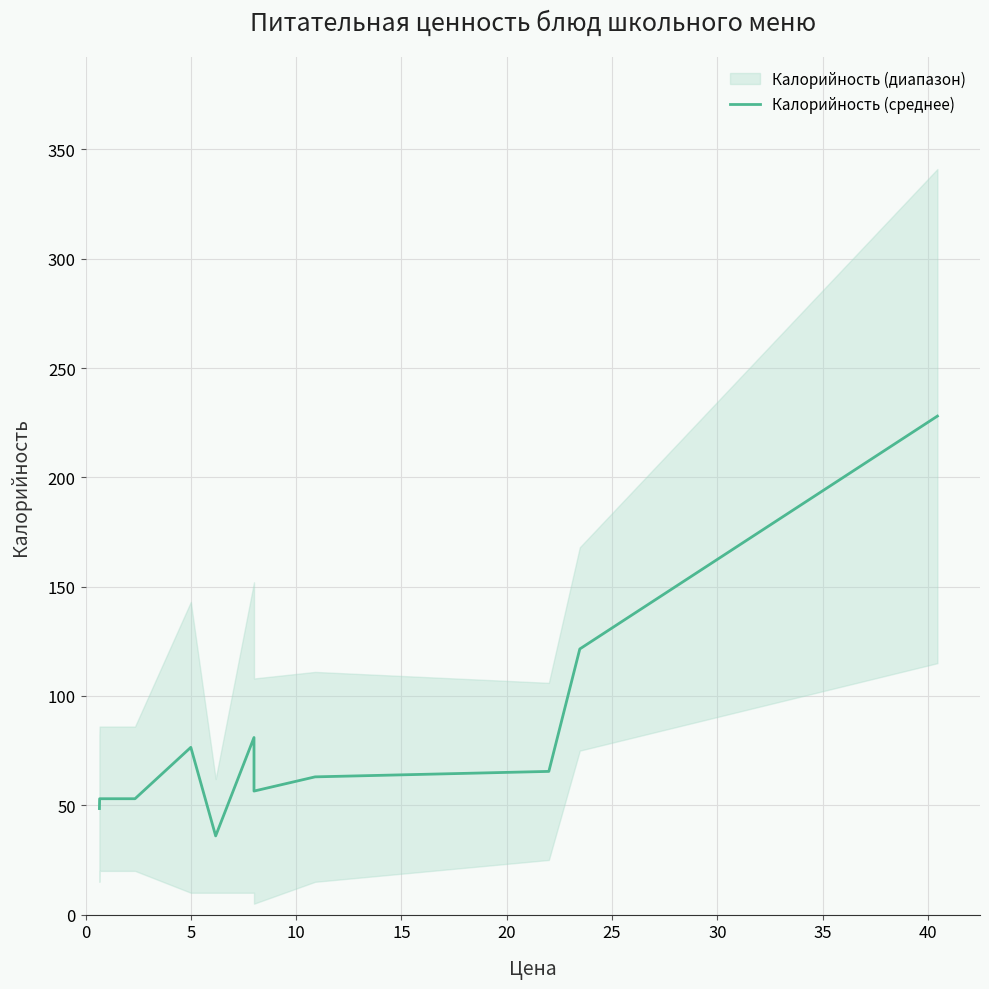

What is the ratio of the value at 5 to the value at 25?

0.7